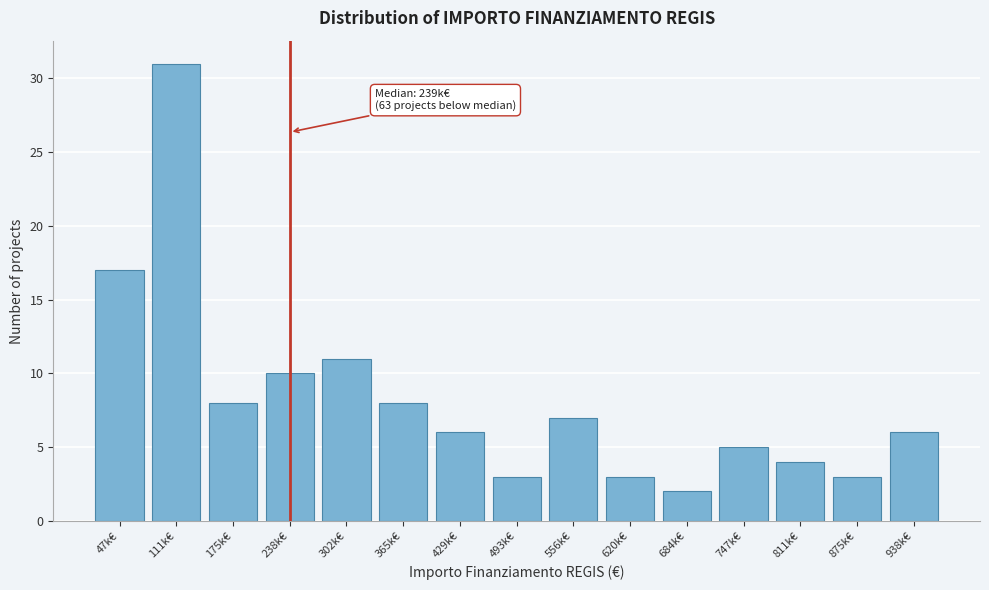

Reading left to right, what are all the values shown in this chart?

17	31	8	10	11	8	6	3	7	3	2	5	4	3	6